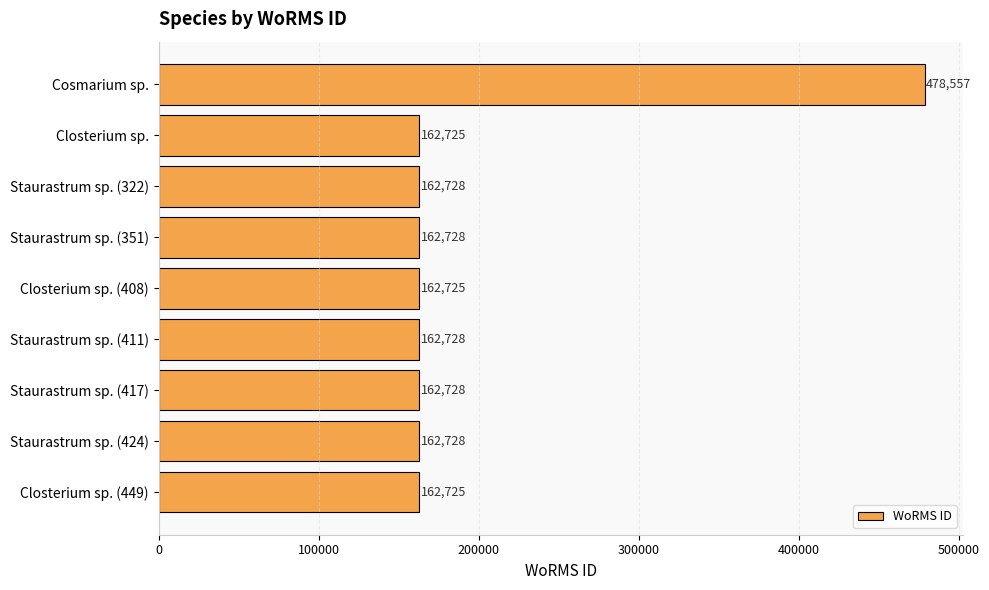

Reading top to bottom, extract all data points from this chart.

Cosmarium sp.=478557	Closterium sp.=162725	Staurastrum sp. (322)=162728	Staurastrum sp. (351)=162728	Closterium sp. (408)=162725	Staurastrum sp. (411)=162728	Staurastrum sp. (417)=162728	Staurastrum sp. (424)=162728	Closterium sp. (449)=162725